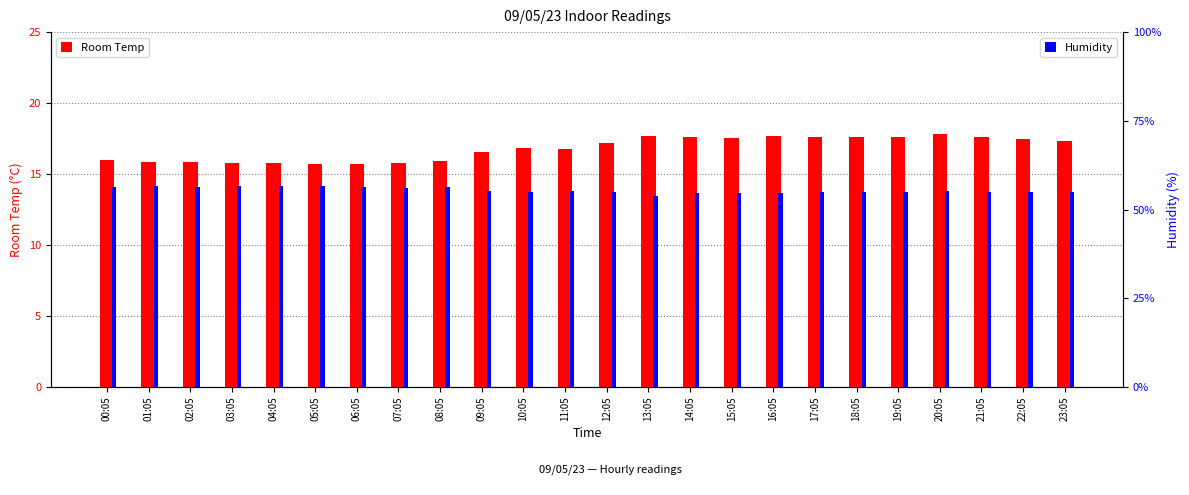

List the labels in order of Room Temp value, smallest first.

05:05, 06:05, 04:05, 07:05, 03:05, 02:05, 01:05, 08:05, 00:05, 09:05, 11:05, 10:05, 12:05, 23:05, 22:05, 15:05, 19:05, 14:05, 17:05, 21:05, 18:05, 16:05, 13:05, 20:05